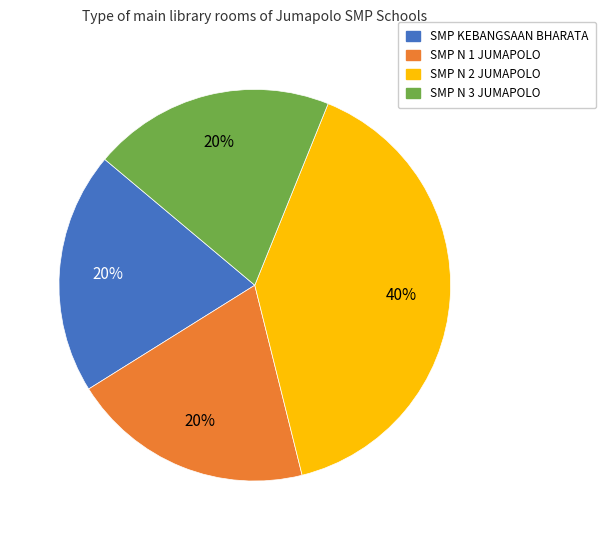

Count the number of slices in the pie.

4